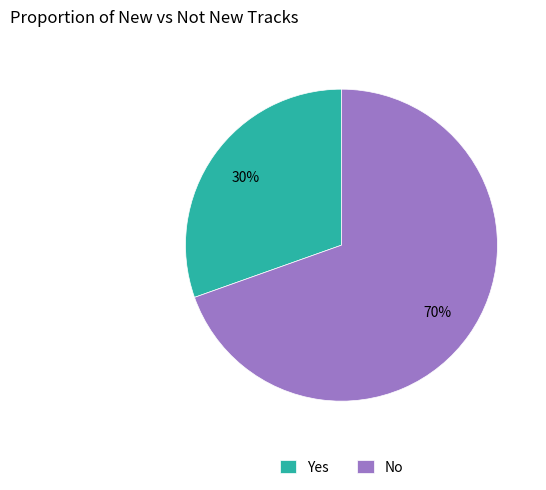

To the nearest percent, what is the average slice percentage?

50%